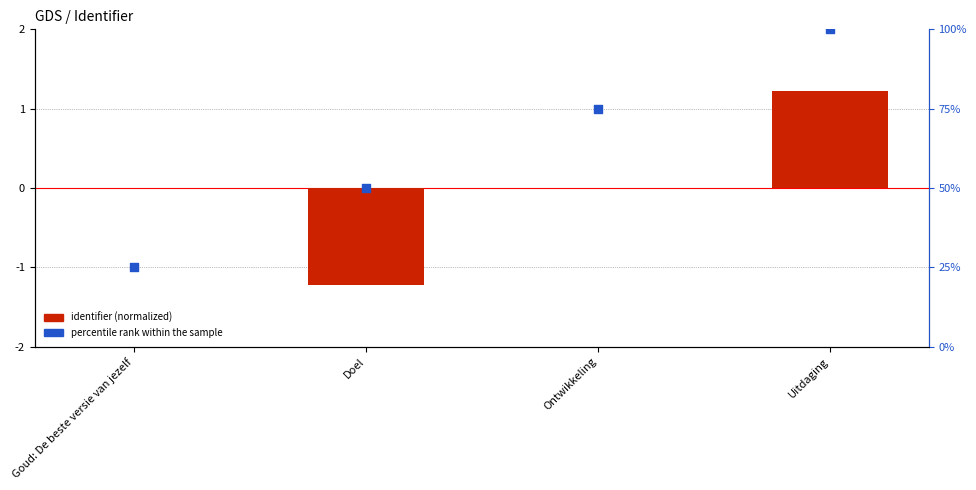

Is the value of identifier (normalized) at Doel greater than the value of percentile rank within the sample at Doel?

No